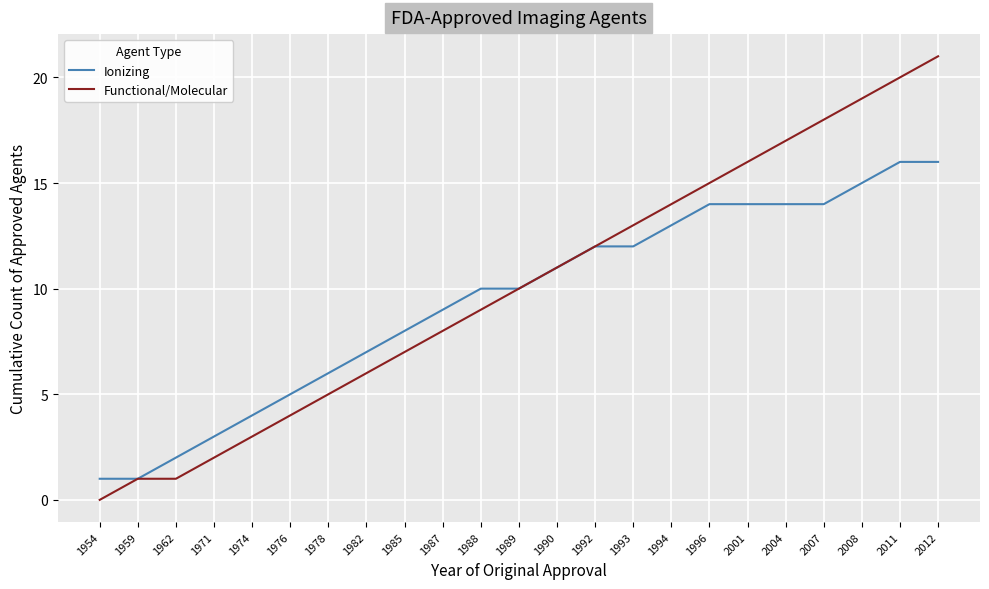

Reading left to right, list all the values displayed in this chart.

Ionizing: 1	1	2	3	4	5	6	7	8	9	10	10	11	12	12	13	14	14	14	14	15	16	16
Functional/Molecular: 0	1	1	2	3	4	5	6	7	8	9	10	11	12	13	14	15	16	17	18	19	20	21